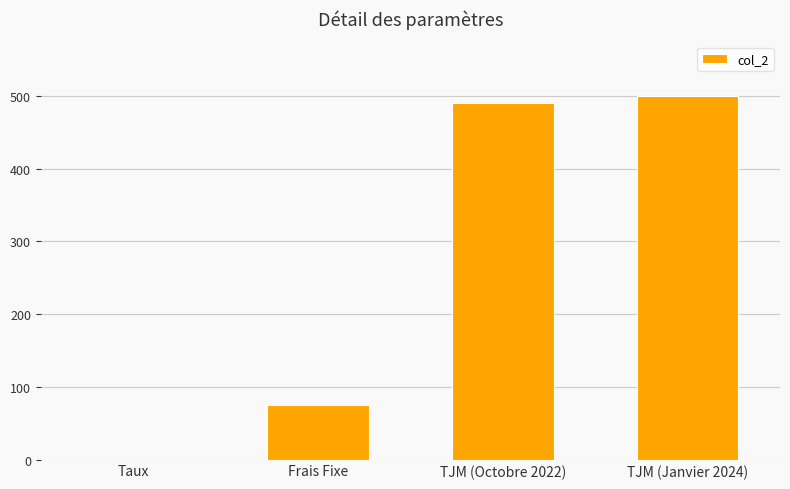

Reading left to right, what are all the values shown in this chart?

0.1	75.0	490.0	500.0